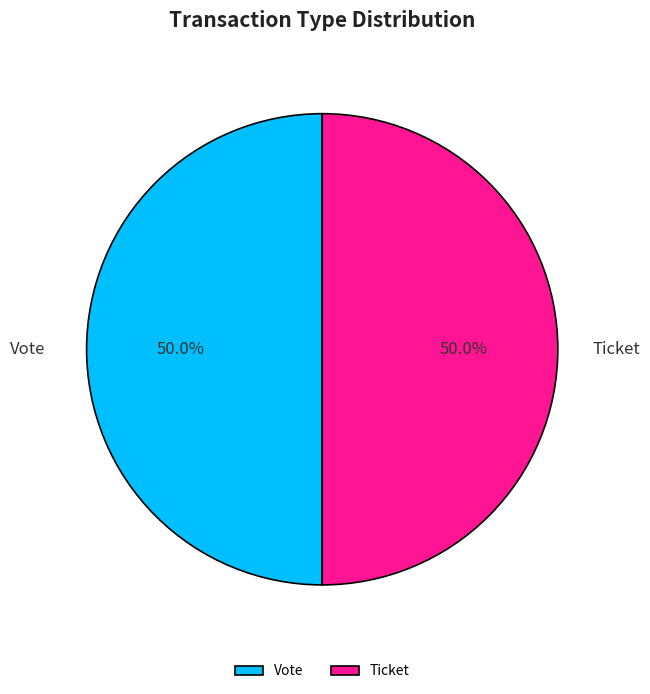

Combined, do Vote and Ticket account for over 50%?

Yes